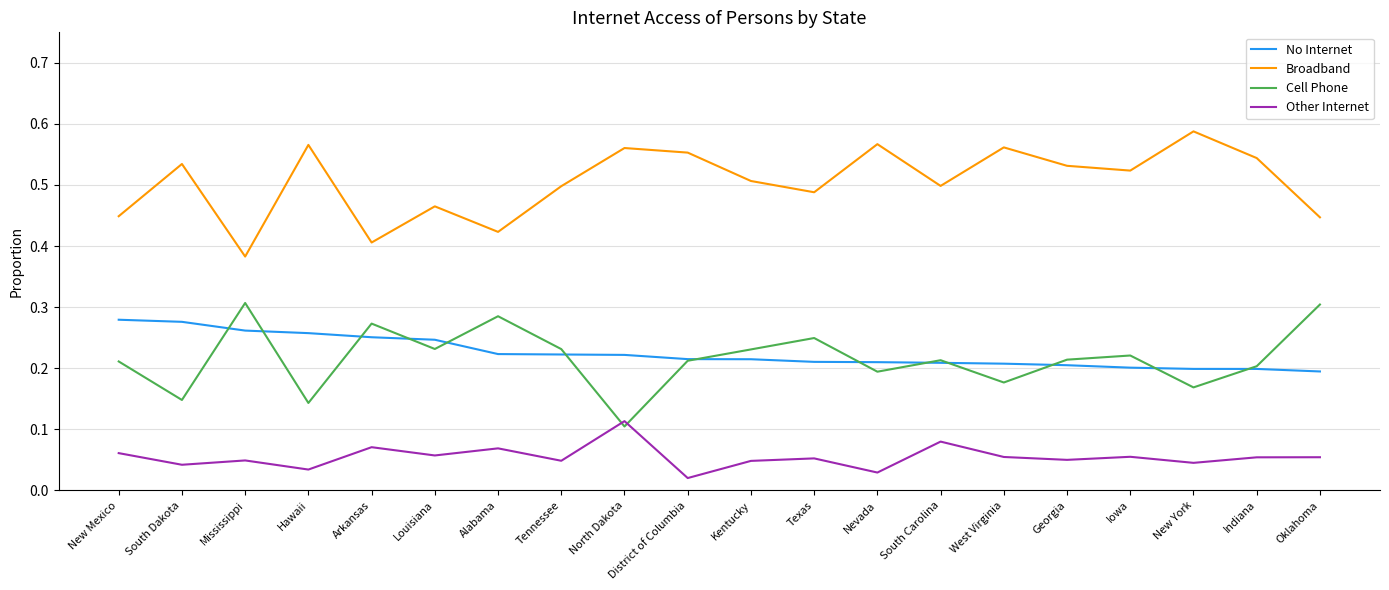

True or false: Broadband and Cell Phone intersect in this chart.

False